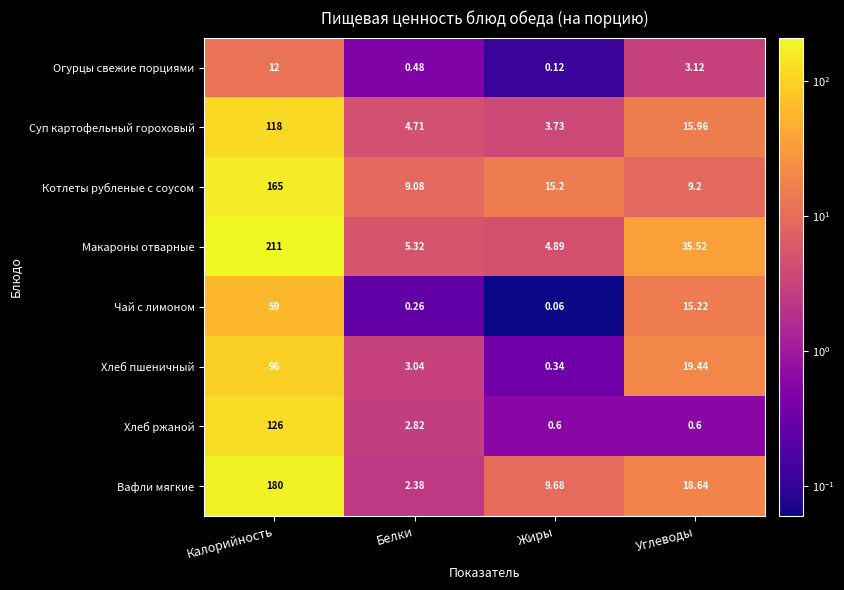

At which label does Чай с лимоном first exceed 15?

Калорийность